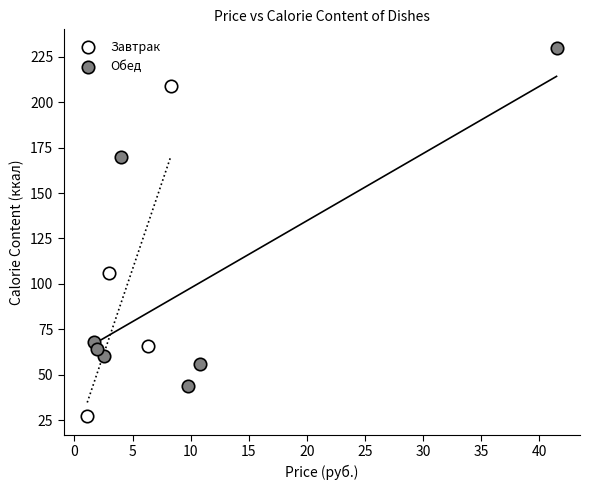

Which series has the widest spread of Y values?

Обед